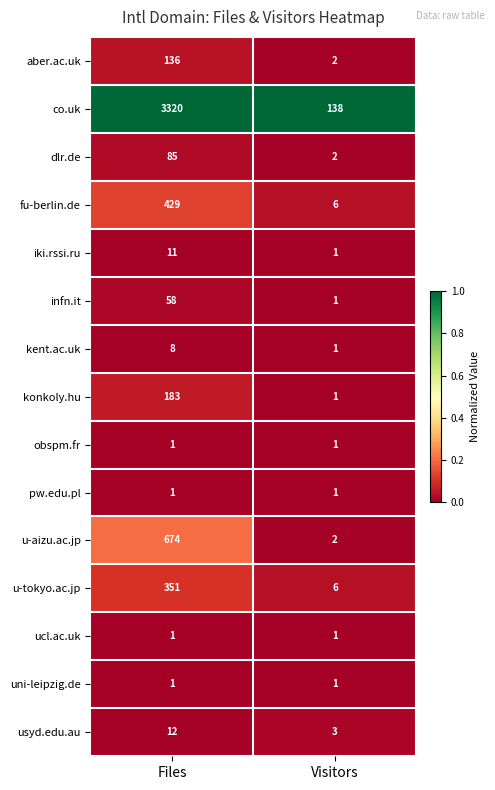

Is the value of u-tokyo.ac.jp at Visitors greater than the value of pw.edu.pl at Files?

Yes